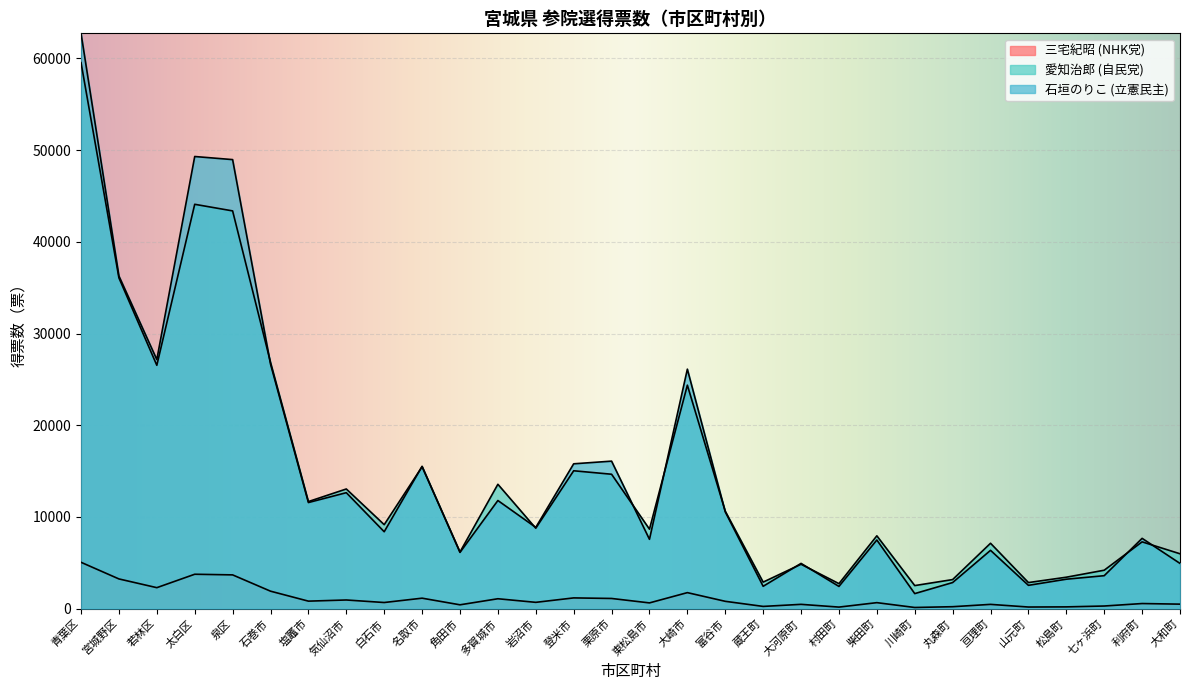

Where is the first local minimum for 三宅紀昭 (NHK党)?

若林区